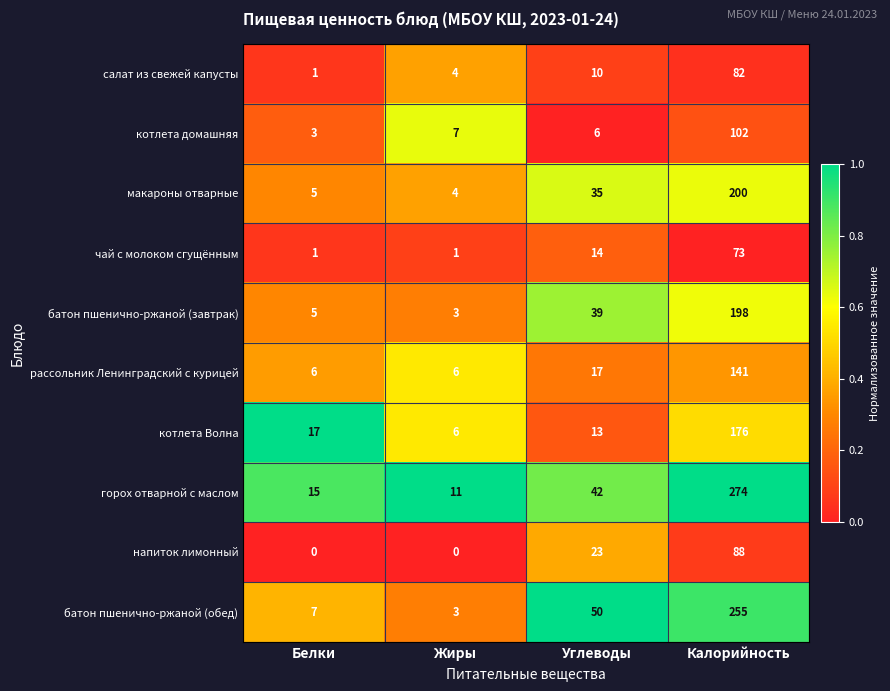

Rank the series at Калорийность from lowest to highest value.

чай с молоком сгущённым, салат из свежей капусты, напиток лимонный, котлета домашняя, рассольник Ленинградский с курицей, котлета Волна, батон пшенично-ржаной (завтрак), макароны отварные, батон пшенично-ржаной (обед), горох отварной с маслом